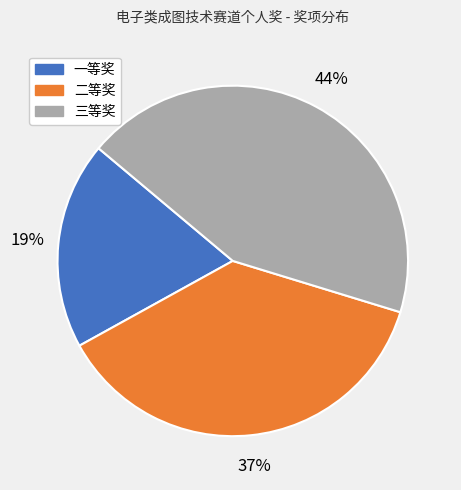

What percentage is the 一等奖 slice, to the nearest percent?

19%